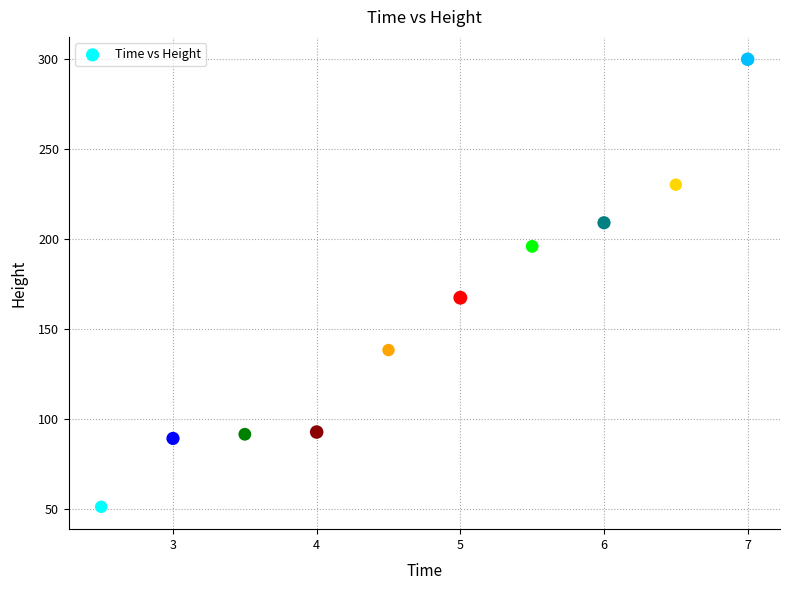

What is the average Y value?

156.5